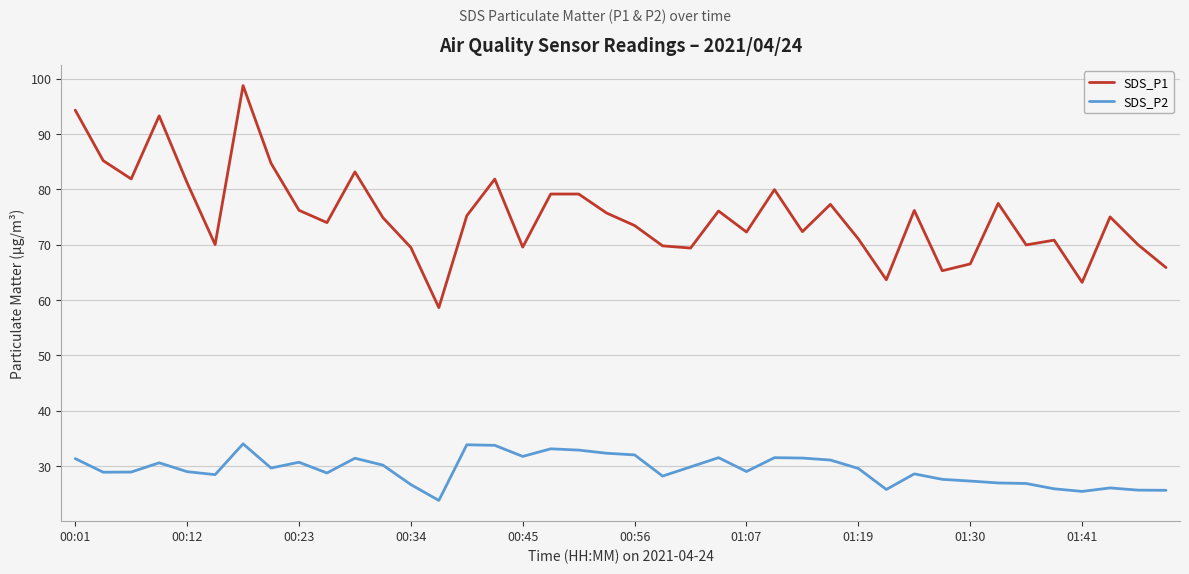

What are all the series names shown in the legend?

SDS_P1, SDS_P2